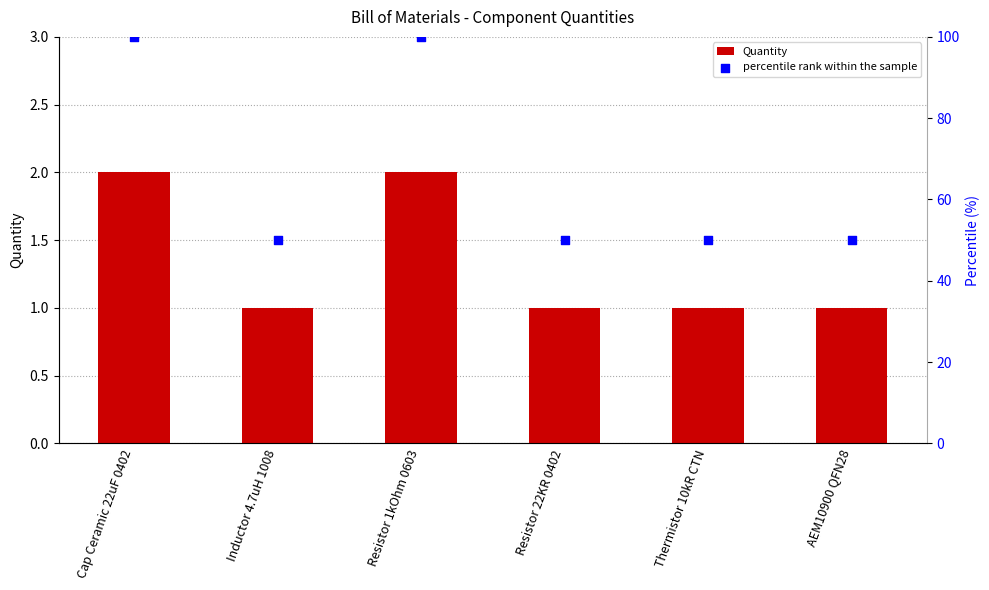

What is the total value across all series at Inductor 4.7uH 1008?

51